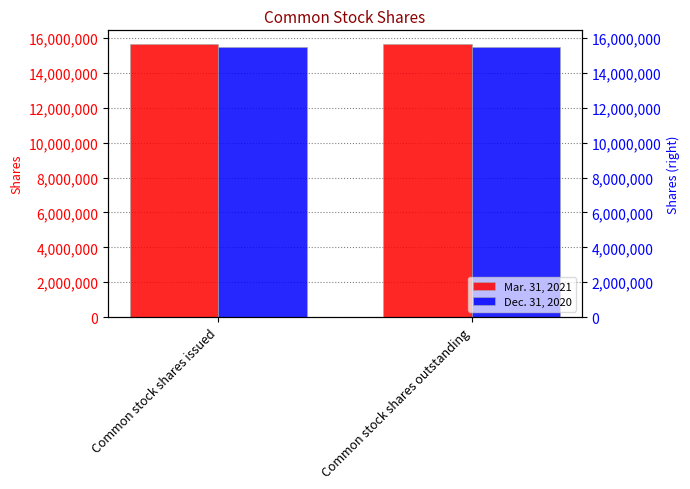

What is the sum of all Dec. 31, 2020 values?

30951008